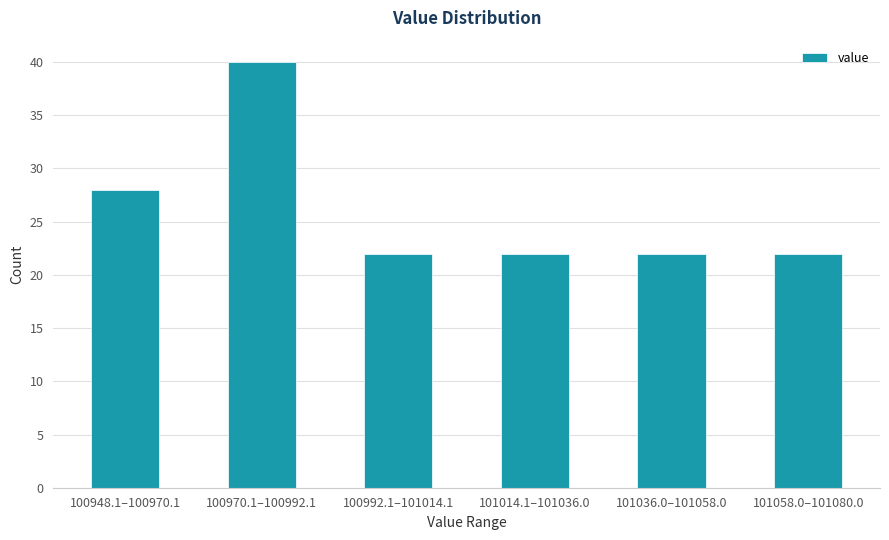

Reading left to right, list all the values displayed in this chart.

100948.1–100970.1=28	100970.1–100992.1=40	100992.1–101014.1=22	101014.1–101036.0=22	101036.0–101058.0=22	101058.0–101080.0=22